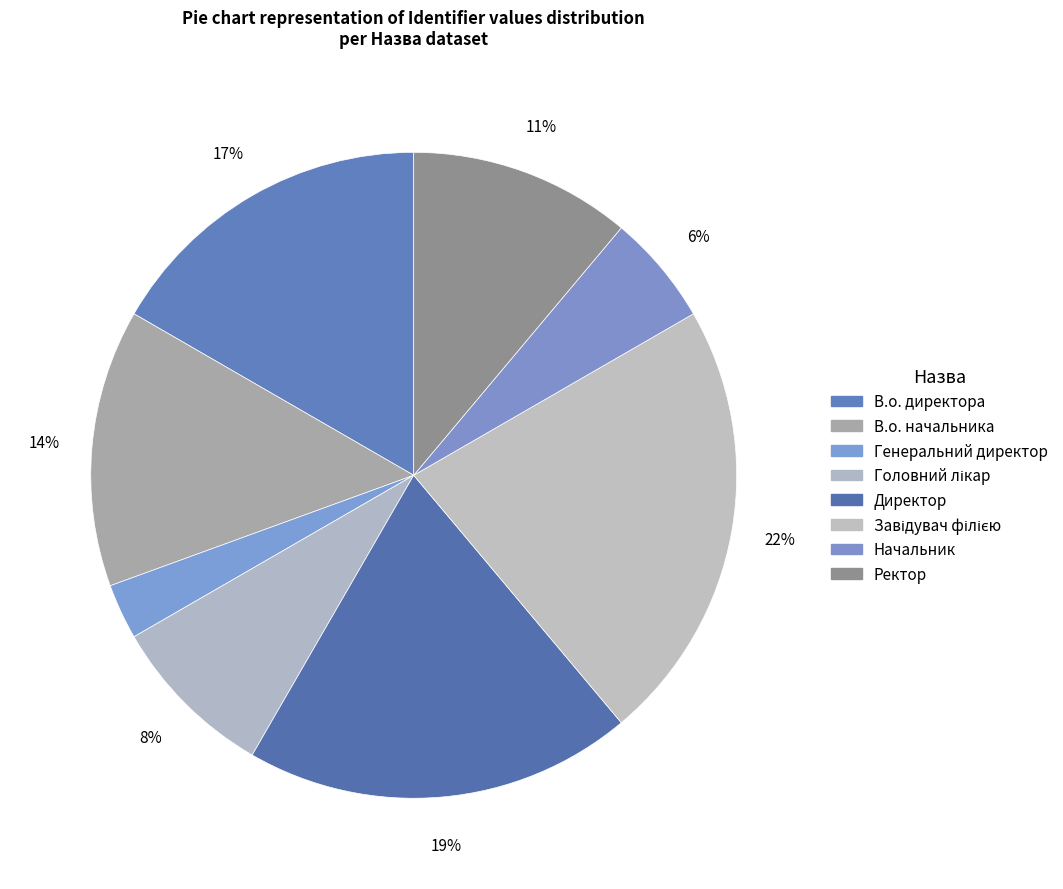

How many slices are in this pie chart?

8